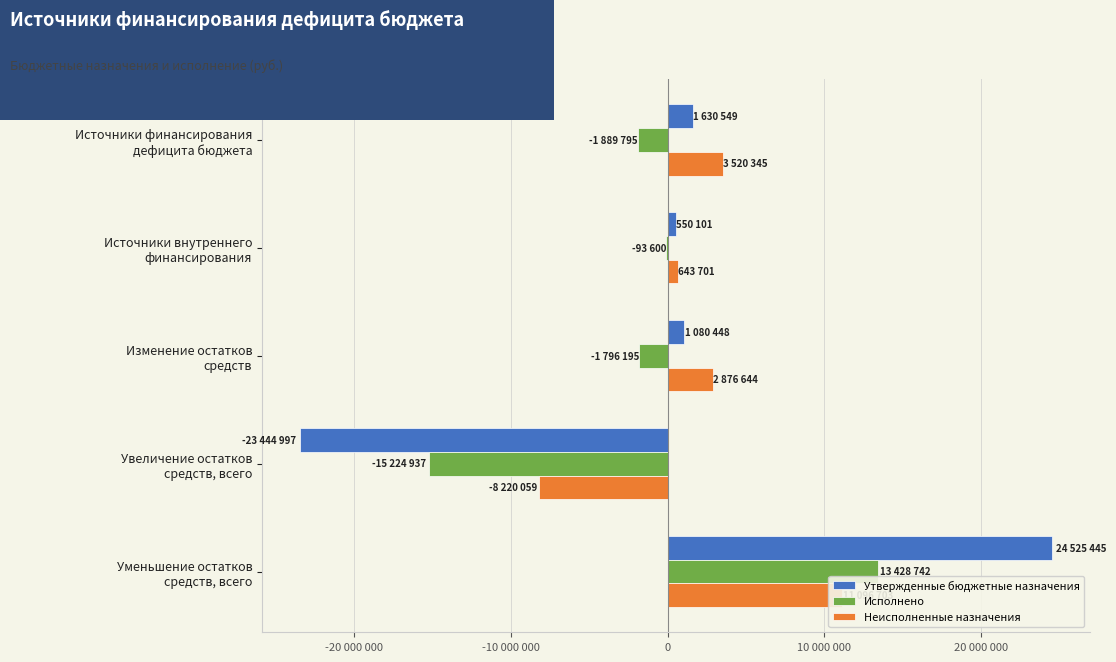

Rank the series by their average value, from lowest to highest.

Исполнено, Утвержденные бюджетные назначения, Неисполненные назначения